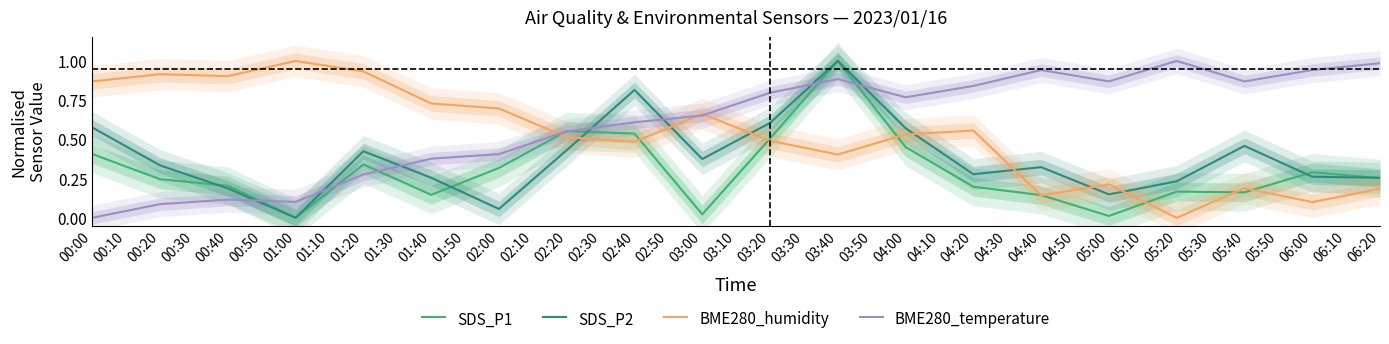

True or false: BME280_temperature and SDS_P2 cross at least once.

True